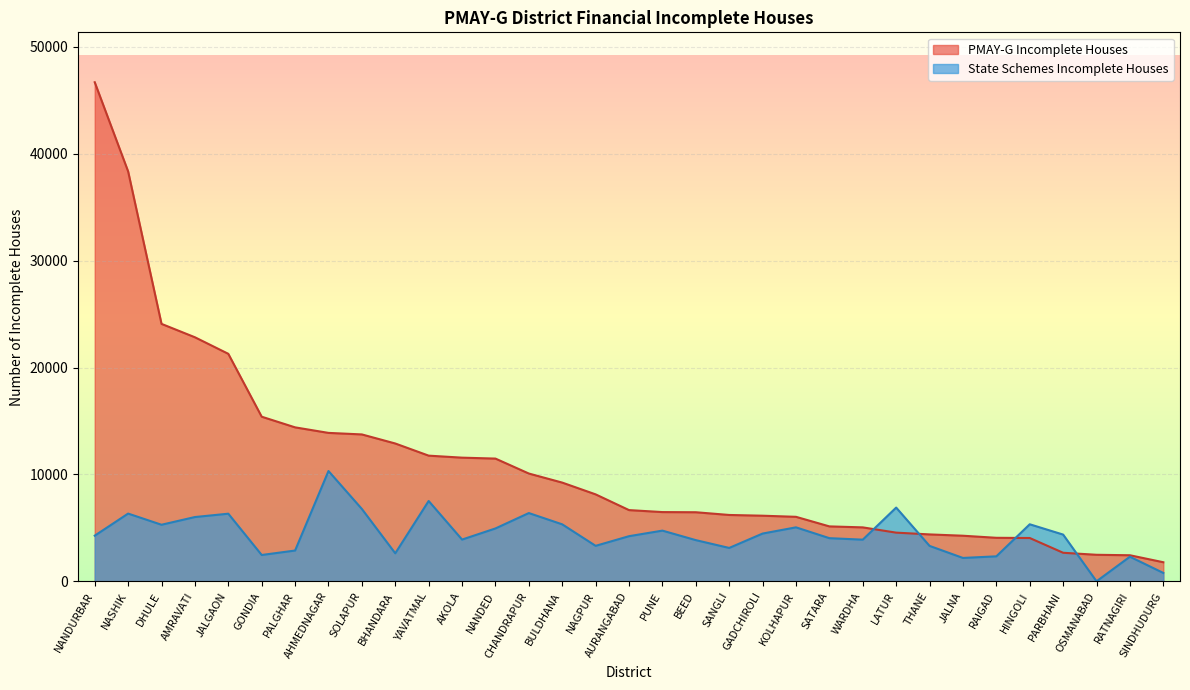

The PMAY-G Incomplete Houses series shows 6034 at KOLHAPUR. True or false?

True